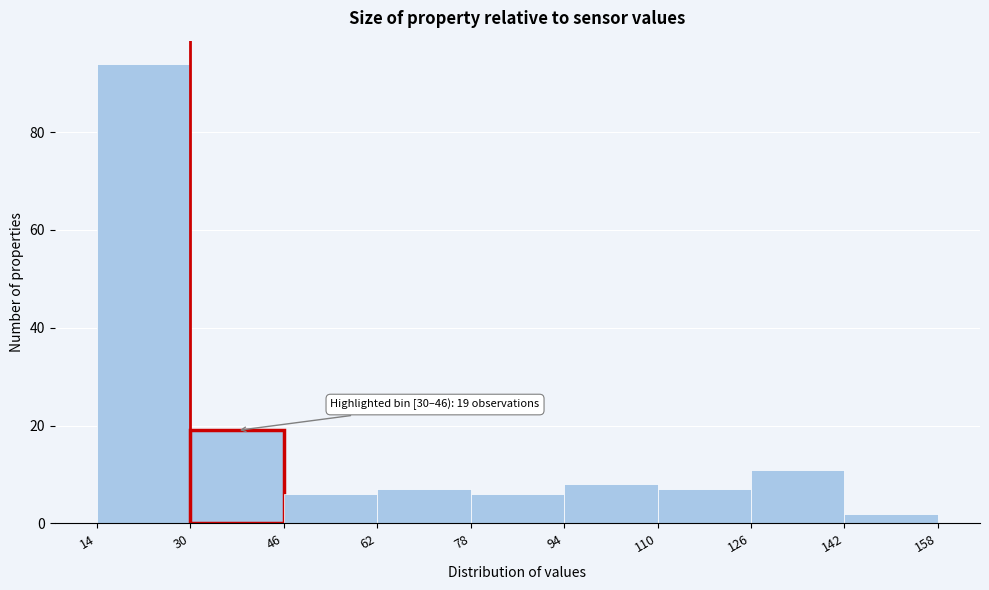

Over which range of the x-axis is the bar tallest?

14 to 30